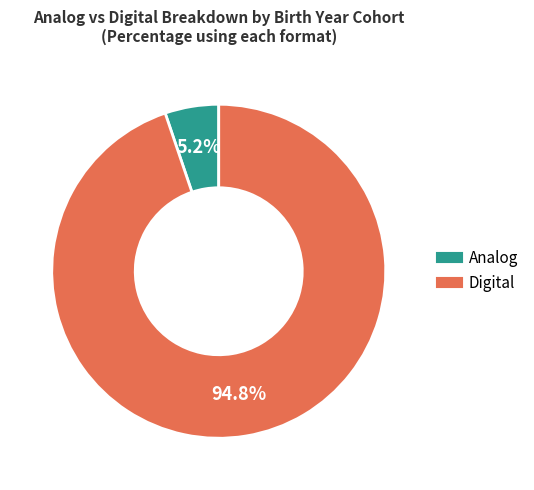

Is there a majority slice in this chart?

Yes